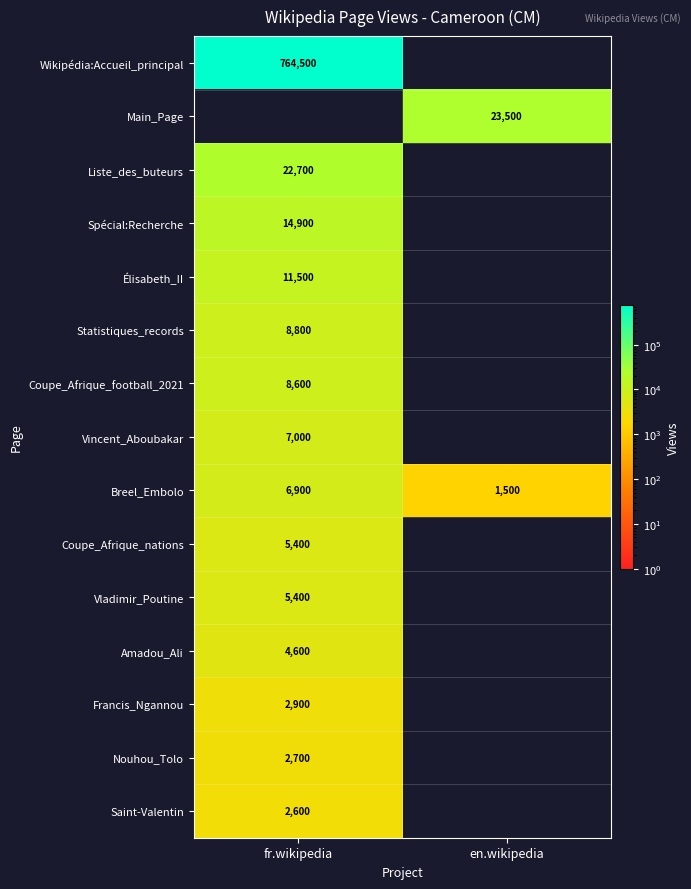

How many distinct data groups are displayed?

15